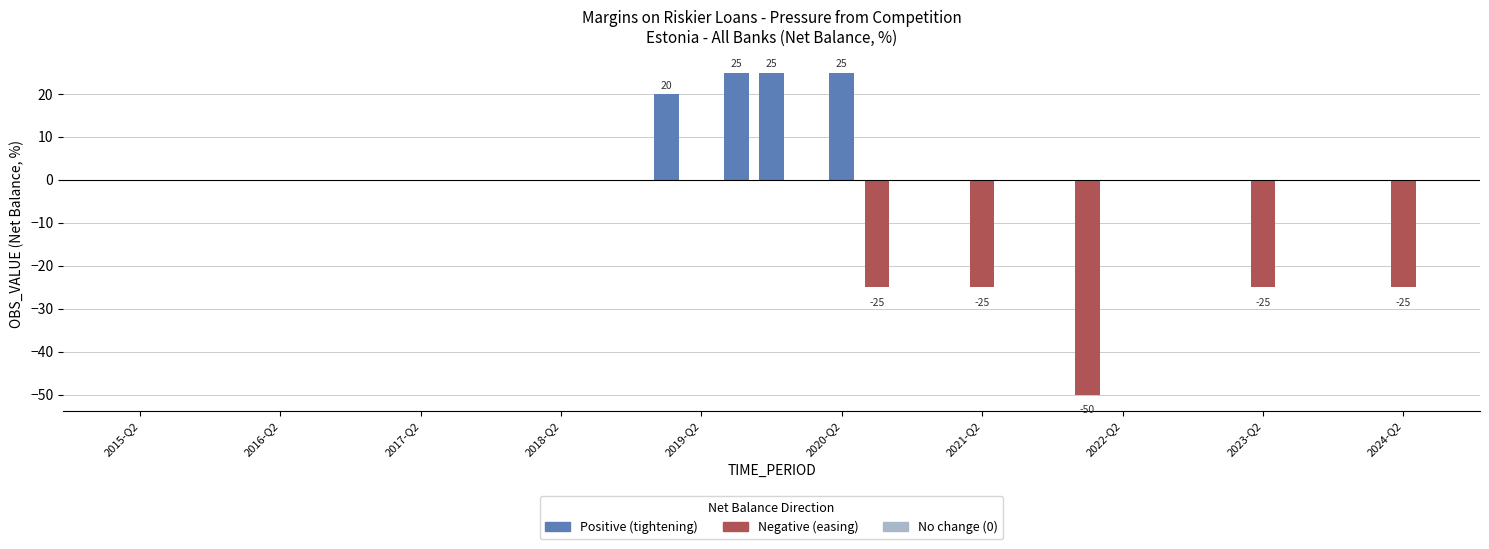

How many data points does each series have?

37